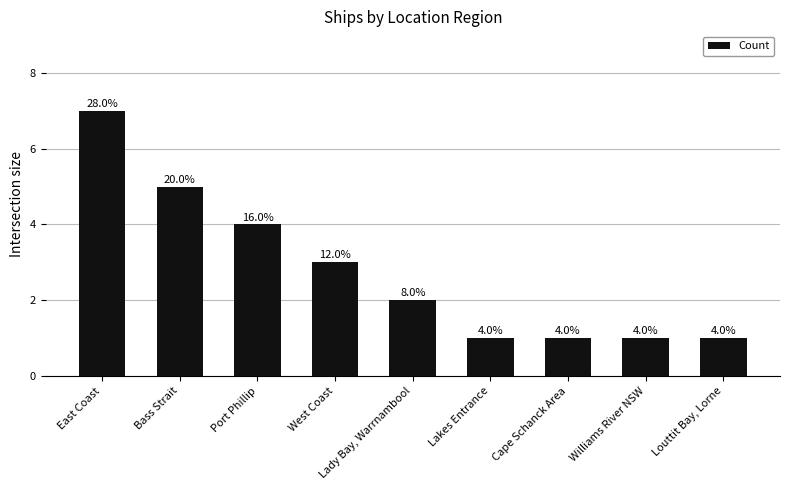

Does the chart contain any negative values?

No